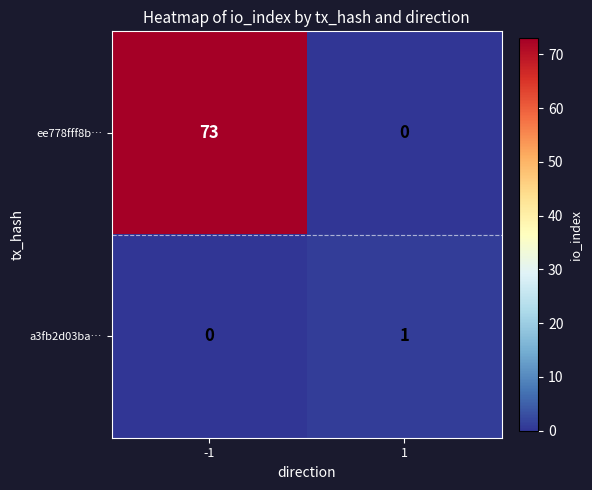

Which series changed the most between -1 and 1?

ee778fff8b…